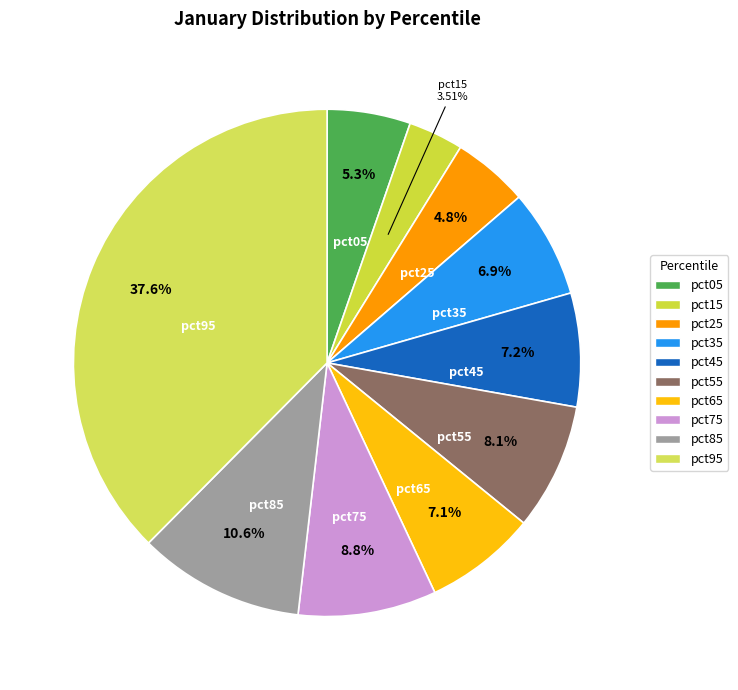

Is pct55 the majority of the pie?

No